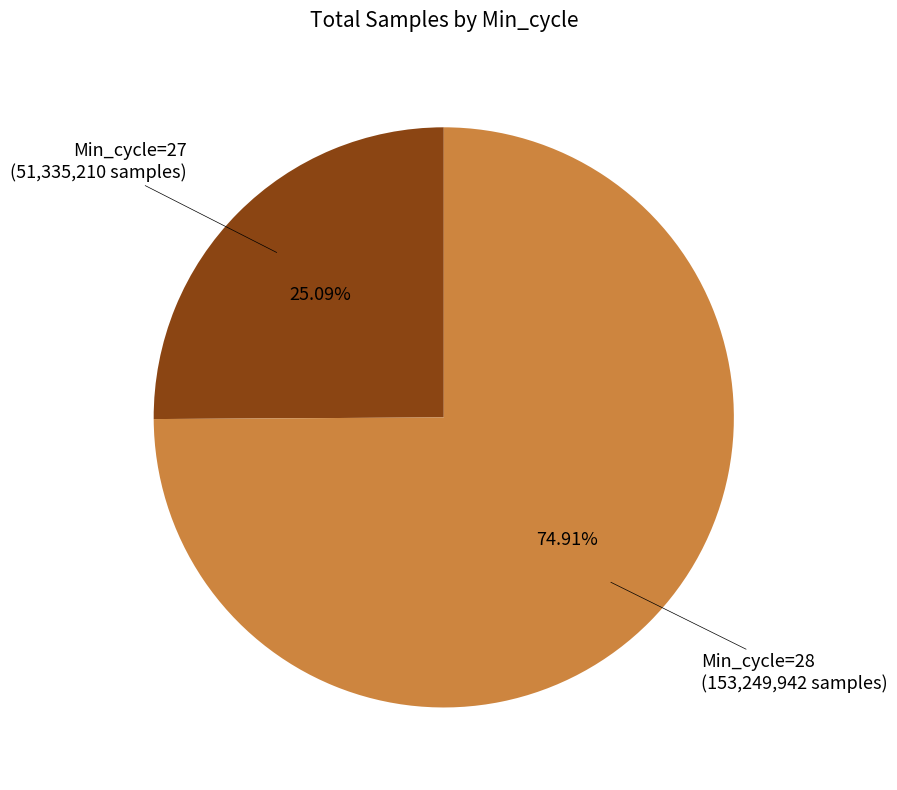

Is there a majority slice in this chart?

Yes